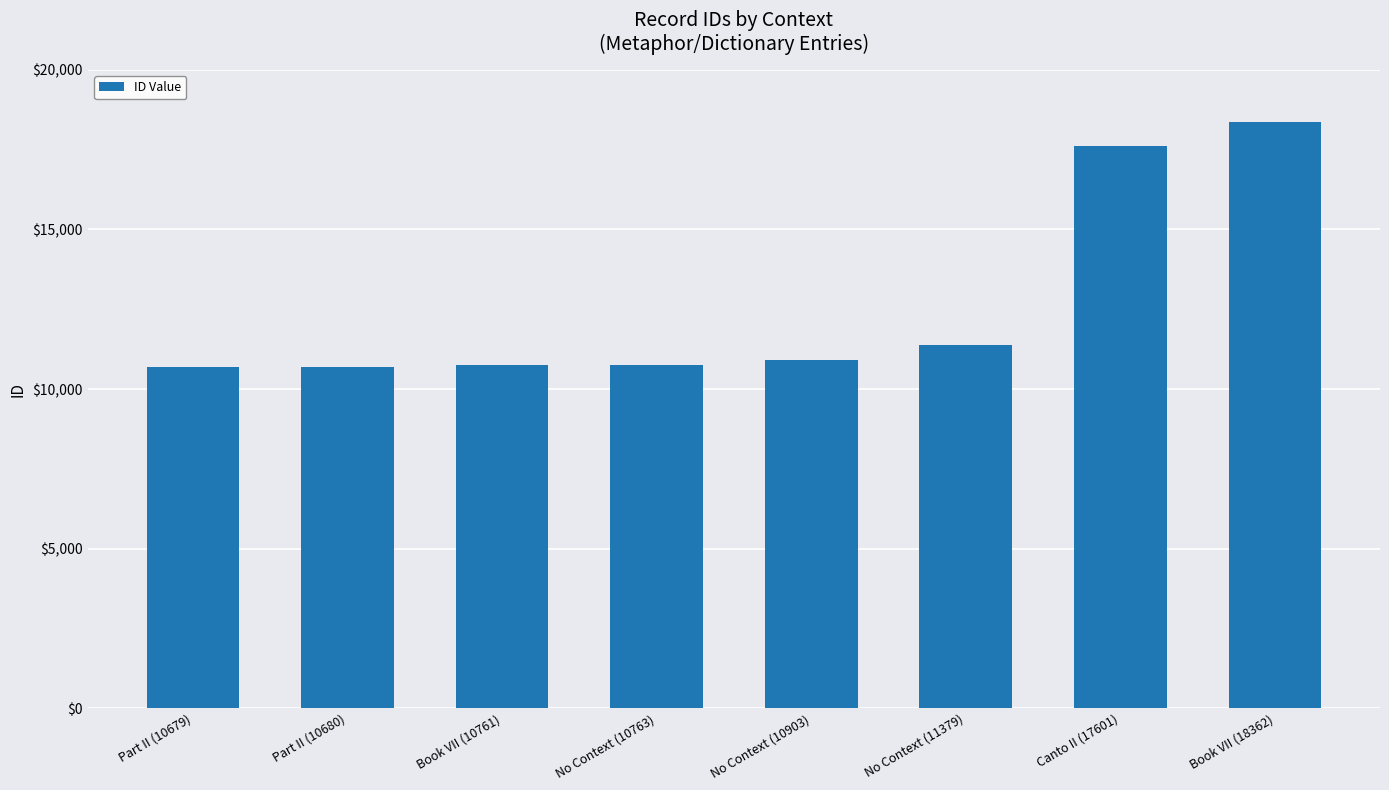

True or false: the data shows 17601 at Canto II (17601).

True